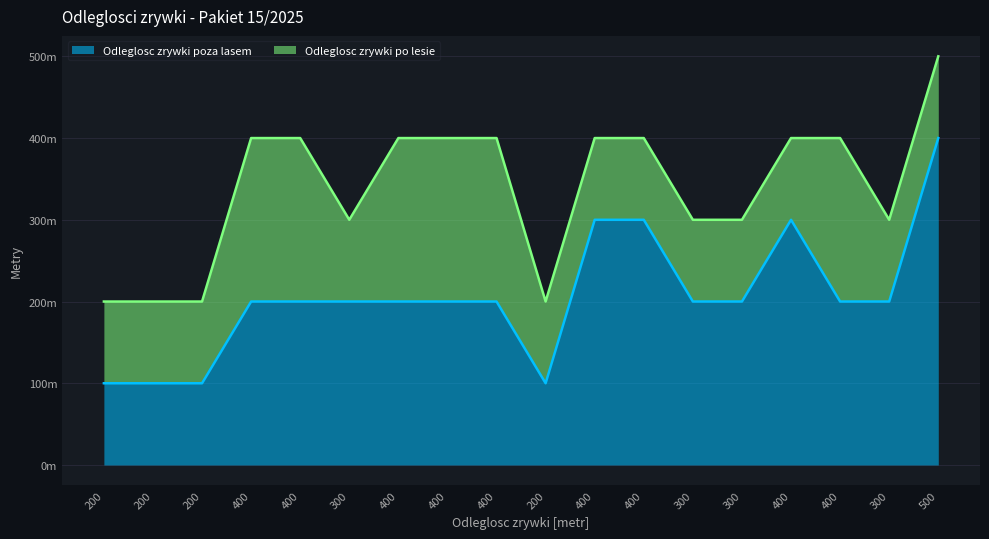

How many interior local peaks (higher than both neighbors) does the data have?

1